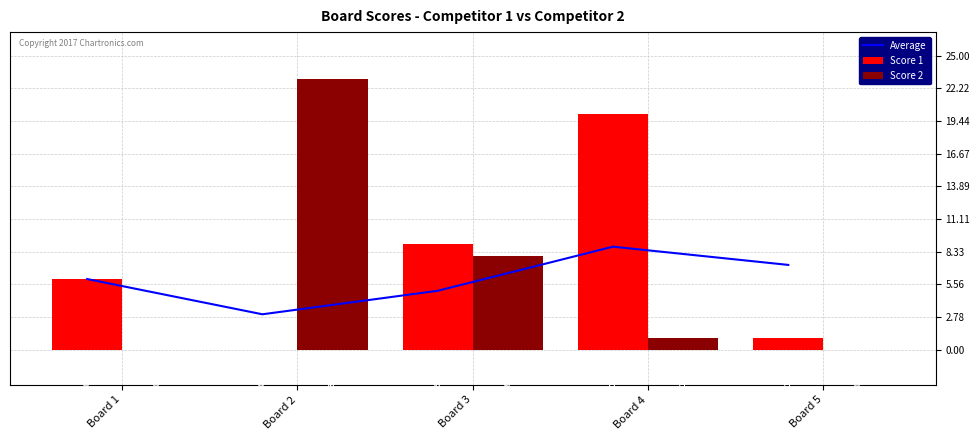

How many positive values does the Score 2 series have?

3